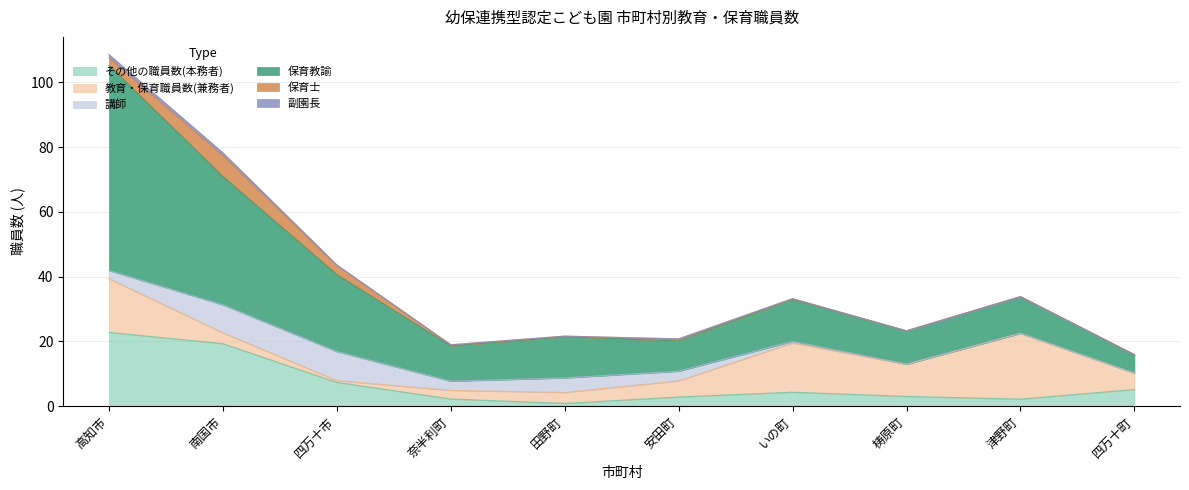

At which category is the sum across all series the highest?

高知市